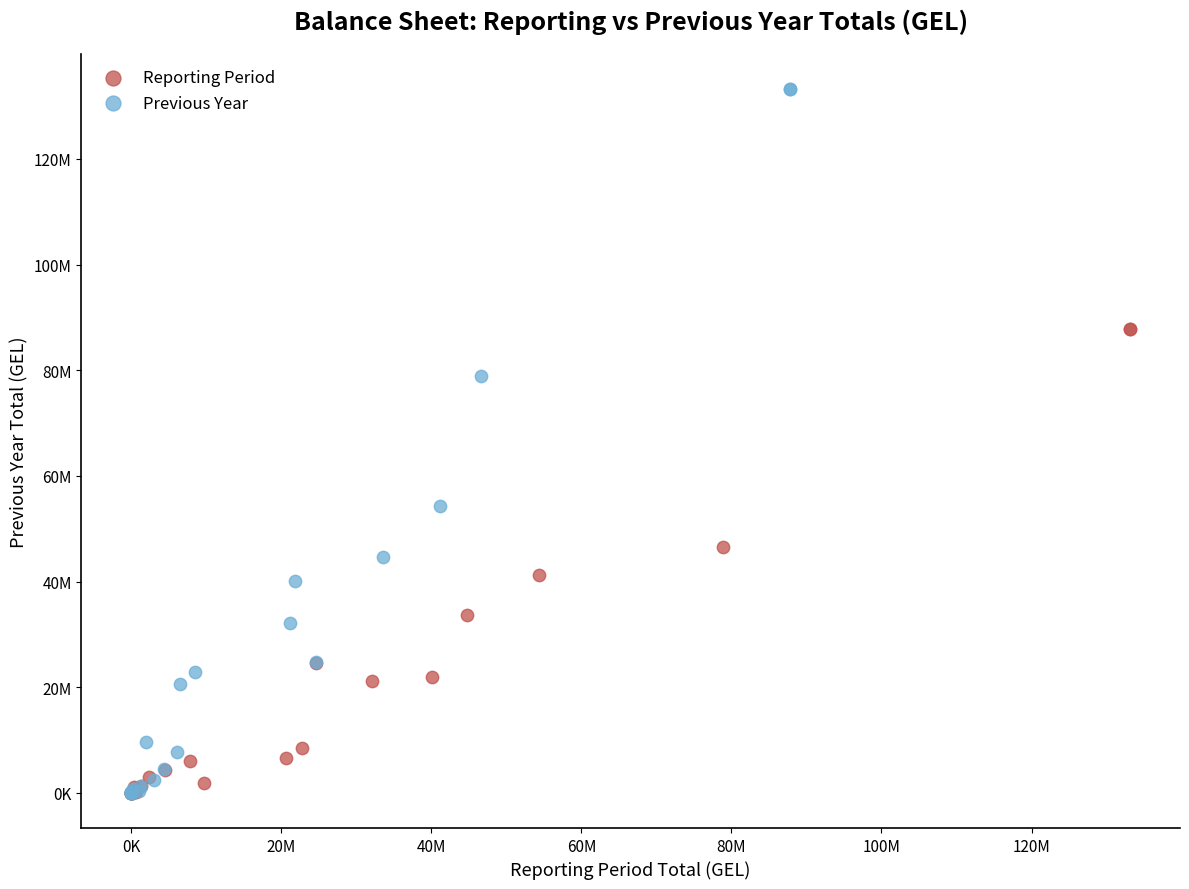

Which series contains the highest Y value?

Previous Year